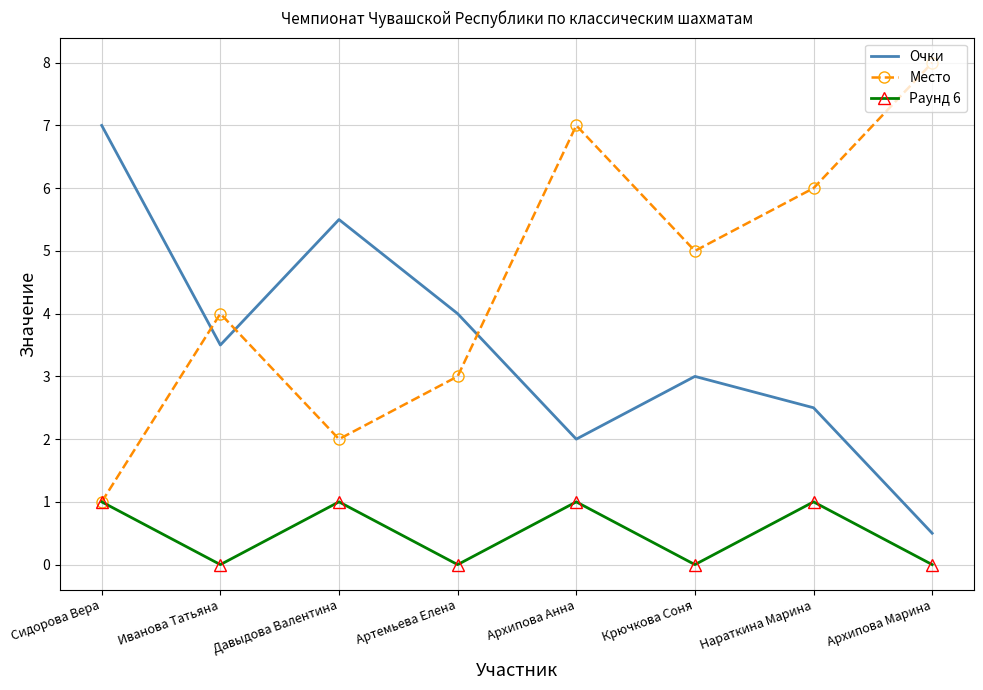

What position from the right is Давыдова Валентина?

6